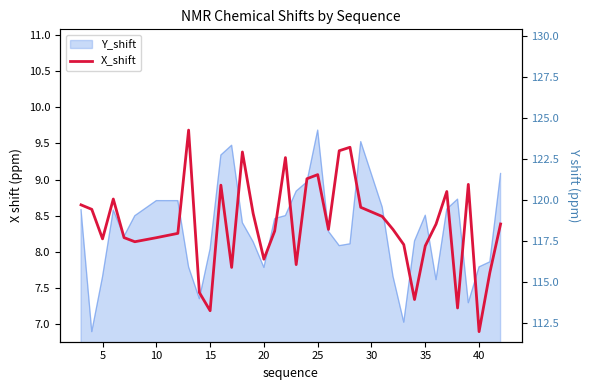

True or false: the data shows 13.4 at 20.

False